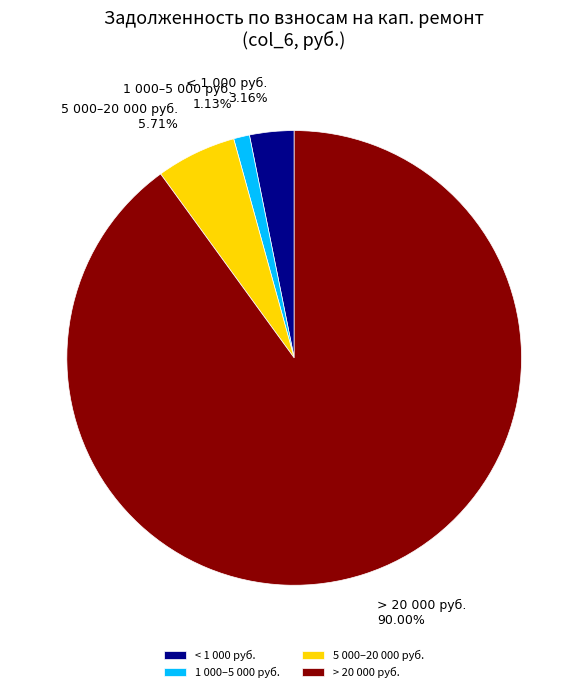

Which category has the smallest portion of the pie?

1 000–5 000 руб.